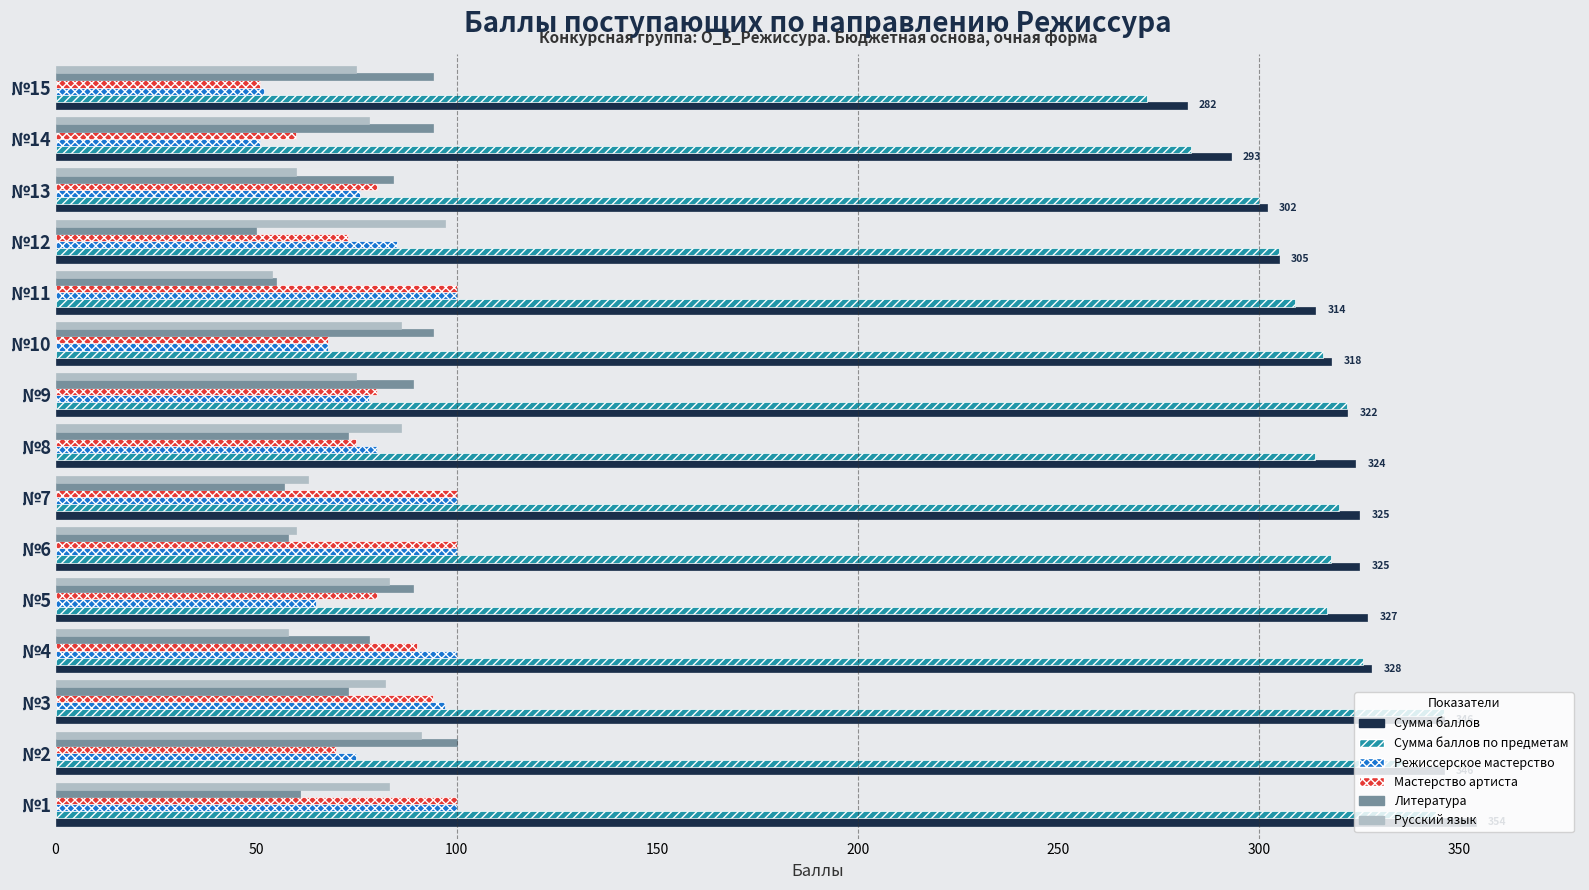

What is the sum of all Мастерство артиста values?

1221